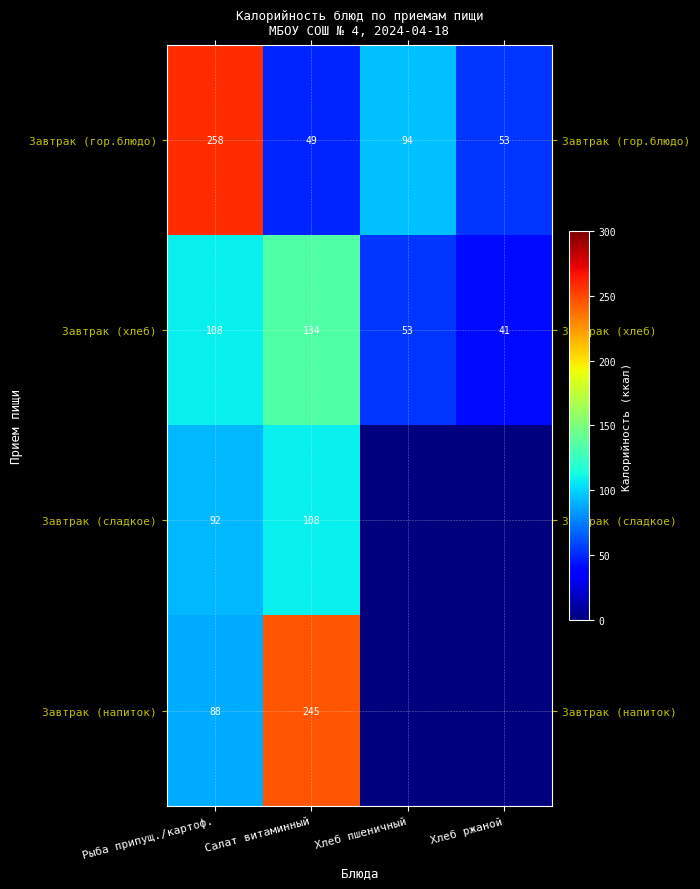

What is the sum of all Завтрак (хлеб) values?

336